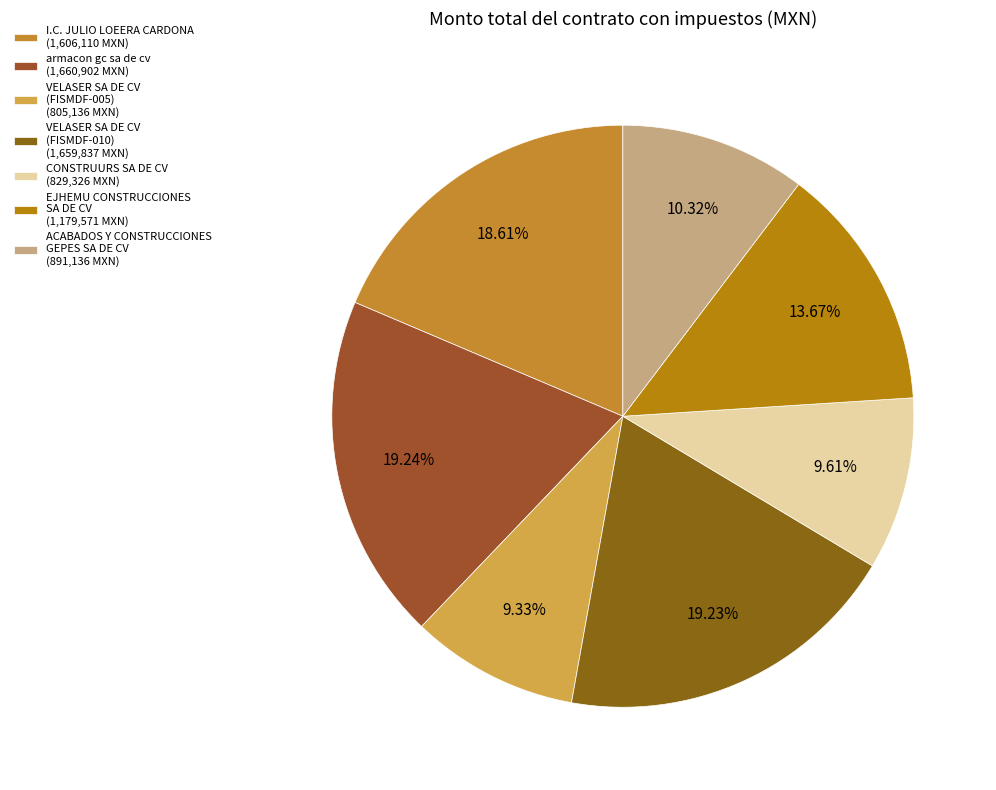

How many slices are in this pie chart?

7